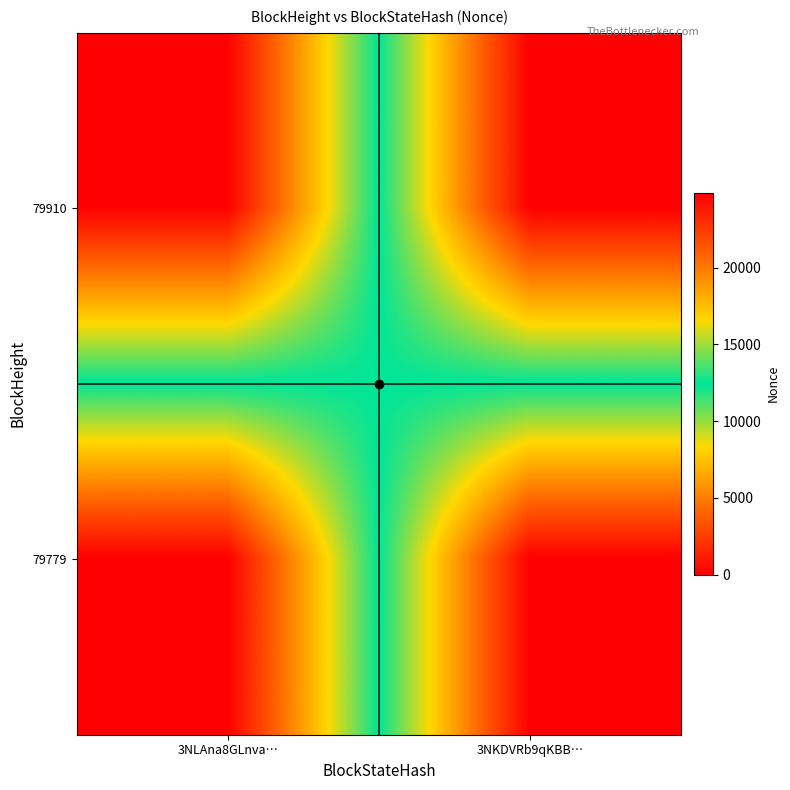

Rank the series by their maximum value, from lowest to highest.

79910, 79779